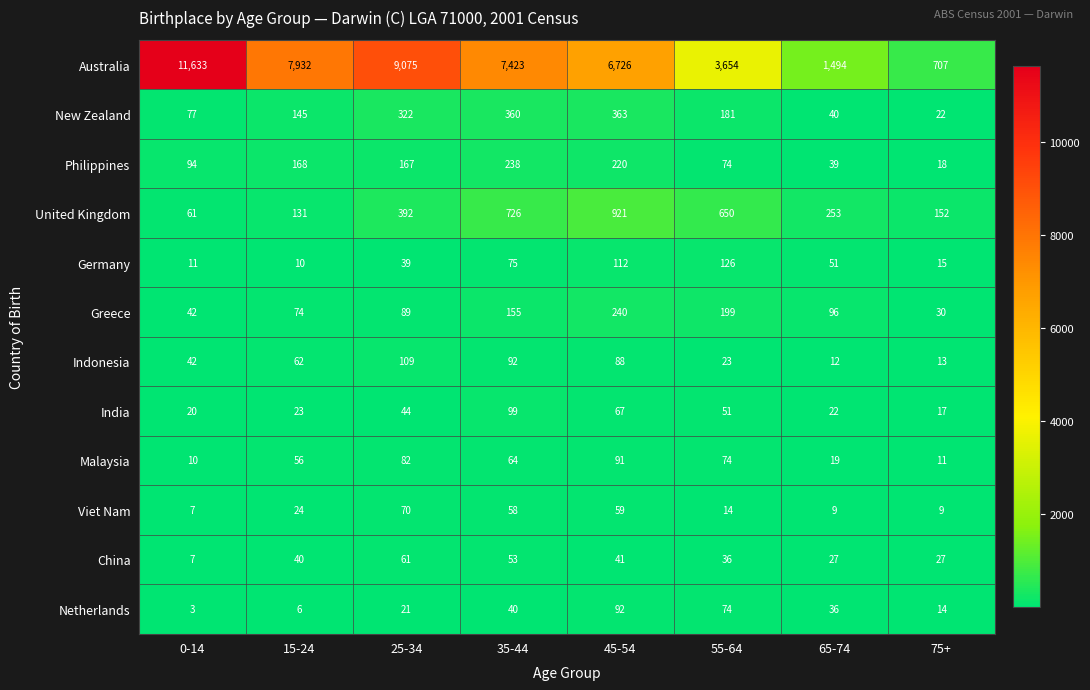

What is the sum of the Malaysia values at 45-54 and 25-34?

173